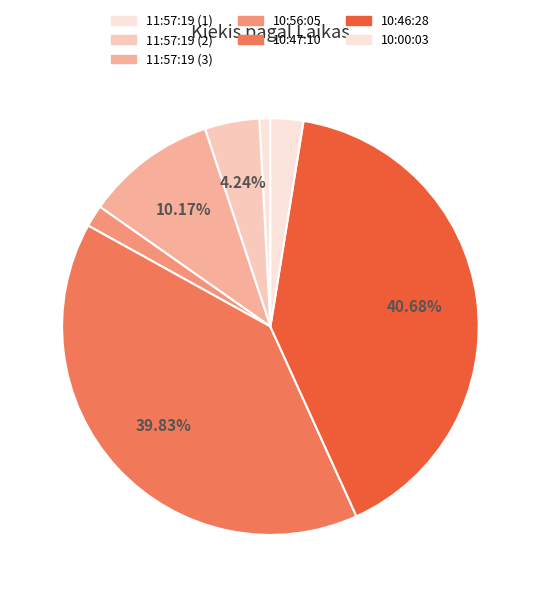

What is the change in value from 11:57:19 (3) to 10:47:10?

+35